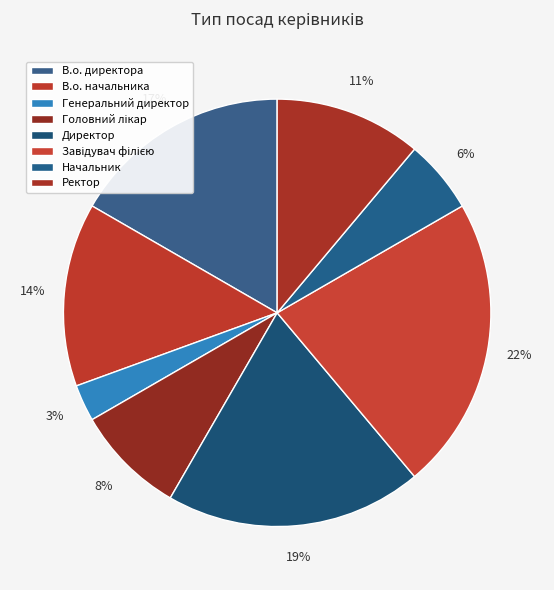

To the nearest percent, what percentage of the pie is В.о. директора?

17%